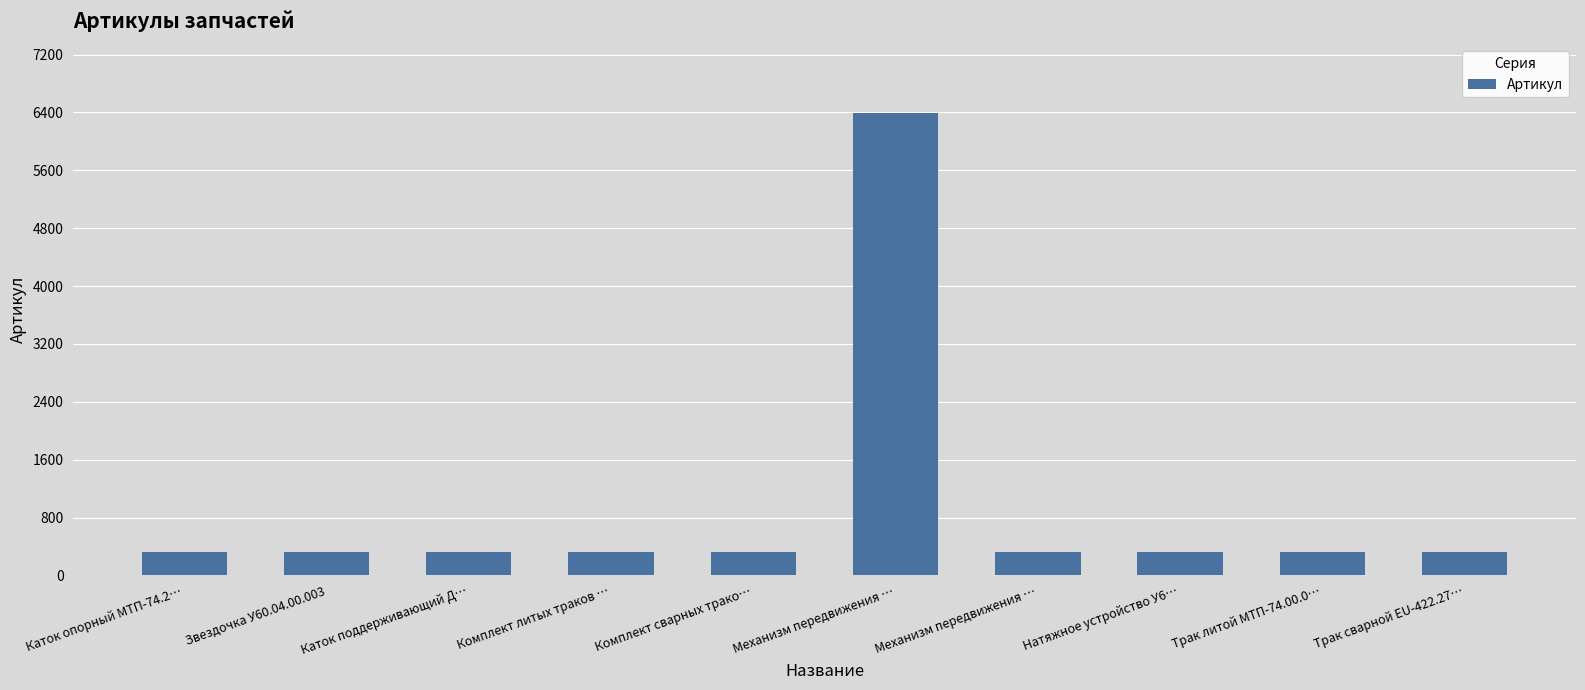

What is the label of the 7th bar from the left?

Механизм передвижения …